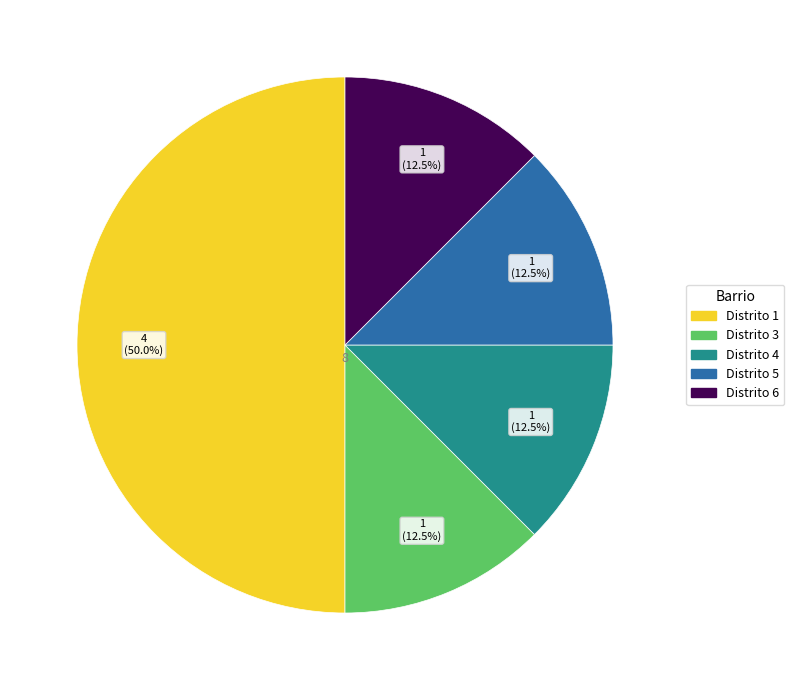

What is the total percentage of Distrito 1 and Distrito 5?

62.5%